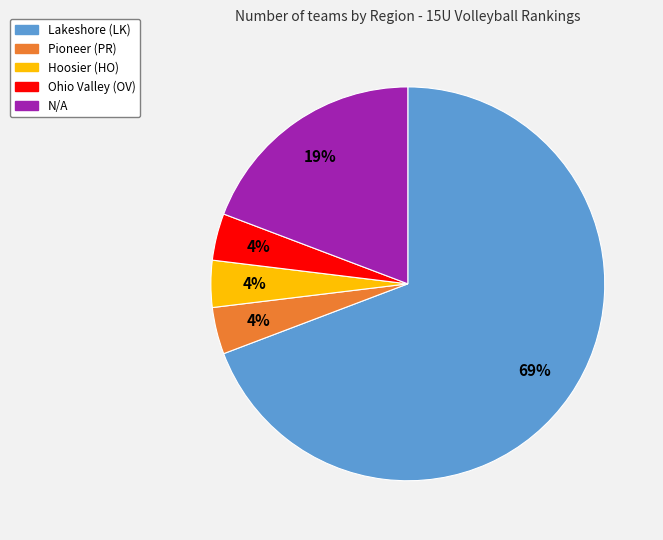

What is the largest slice in the pie chart?

Lakeshore (LK)